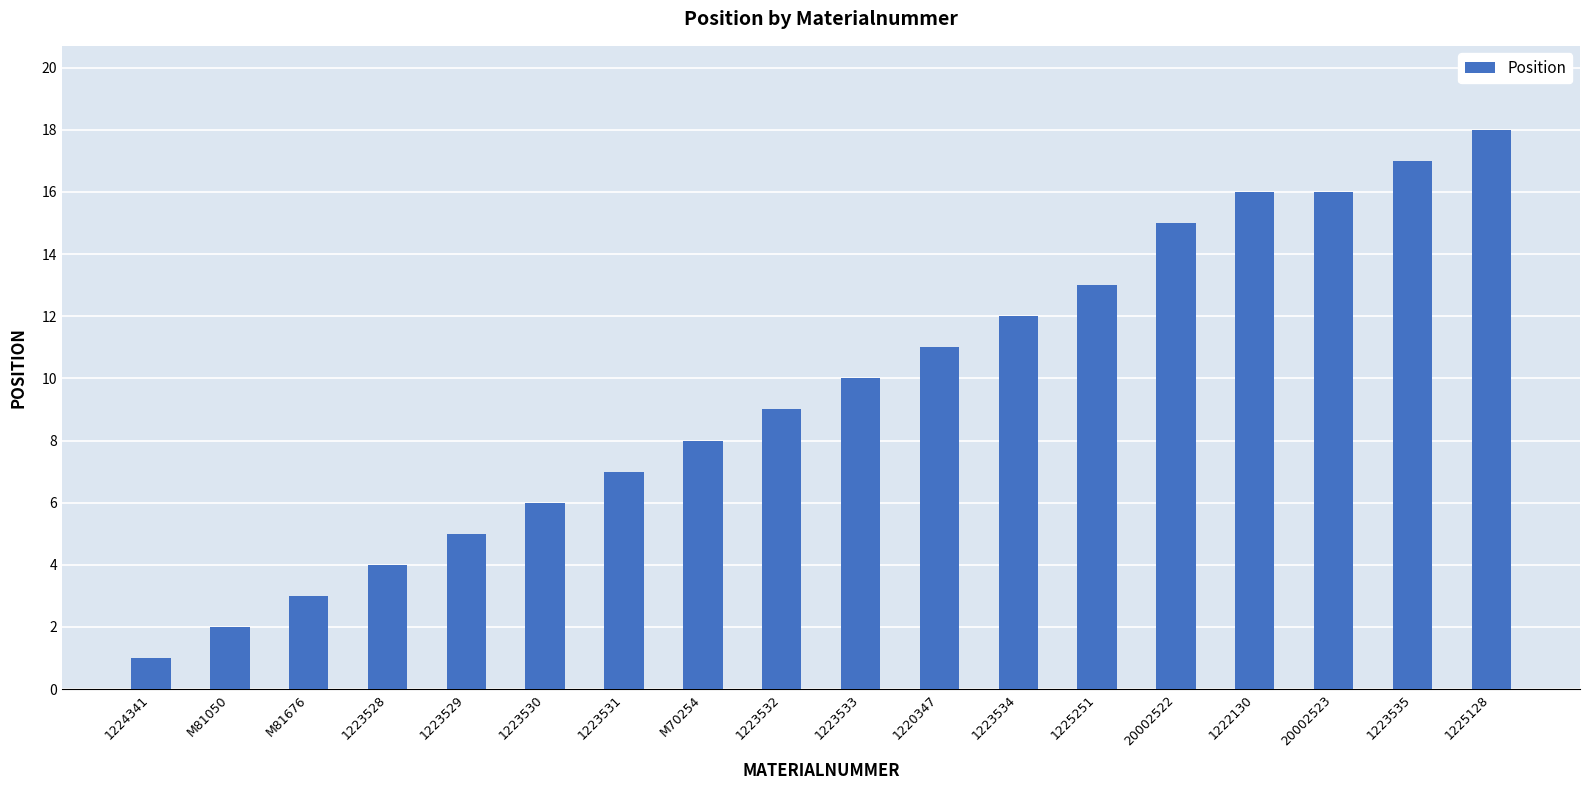

What is the value of the 13th bar from the left?

13